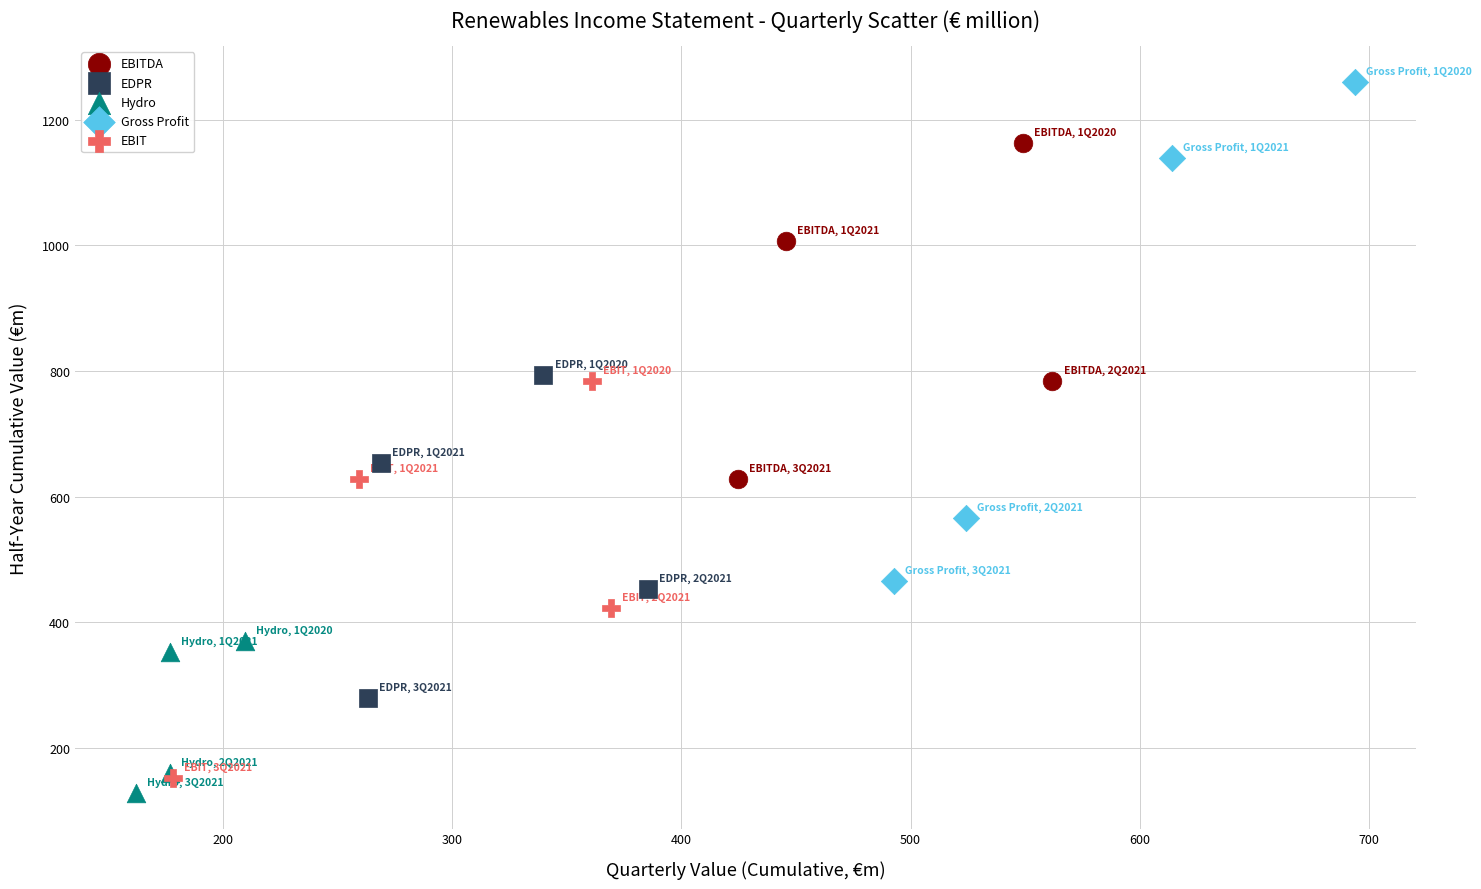

Which series reaches the maximum Y coordinate?

Gross Profit